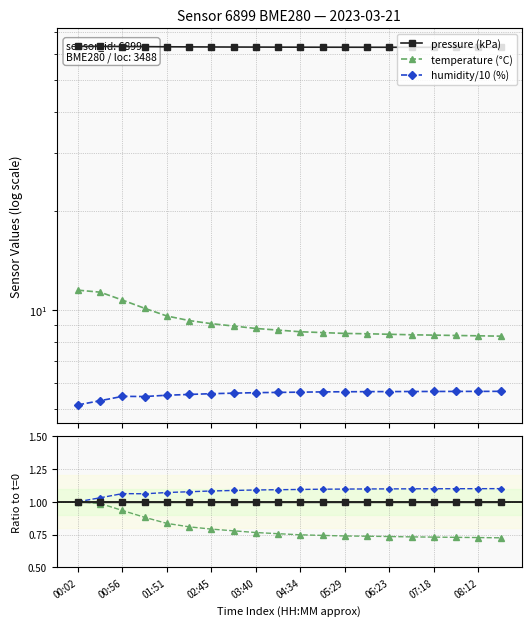

What value does the pressure (kPa) series have at 17?

62.7